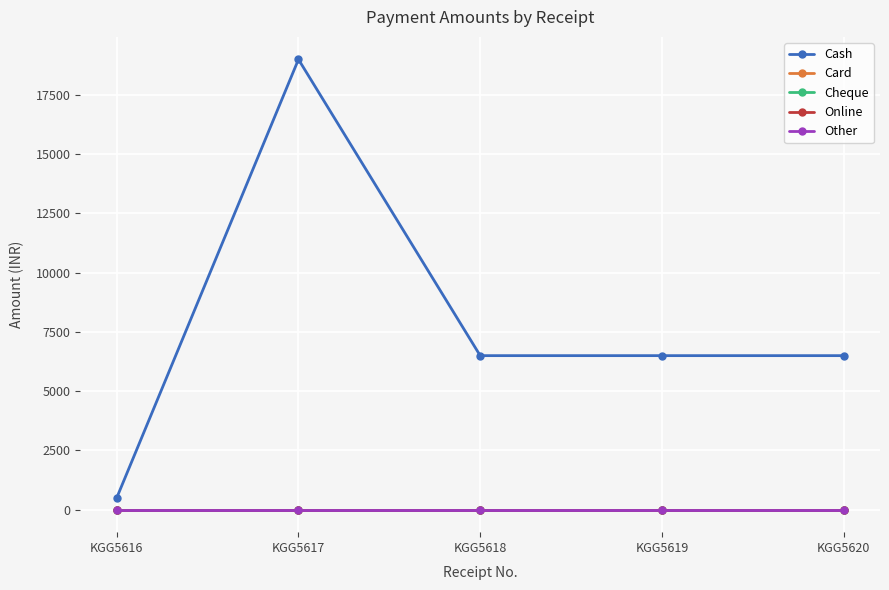

What is the total value across all series at KGG5619?

6499